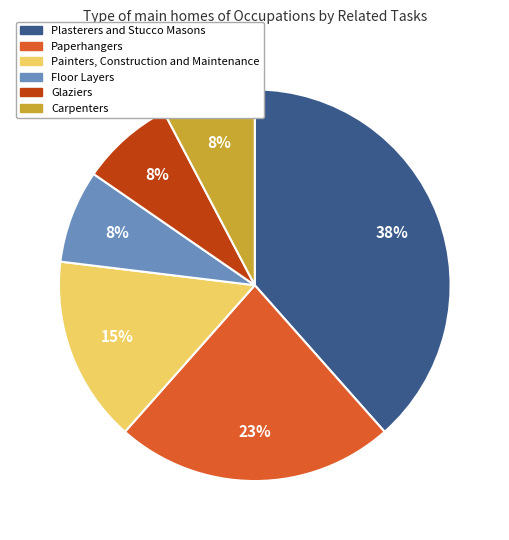

Which category has the biggest portion of the pie?

Plasterers and Stucco Masons